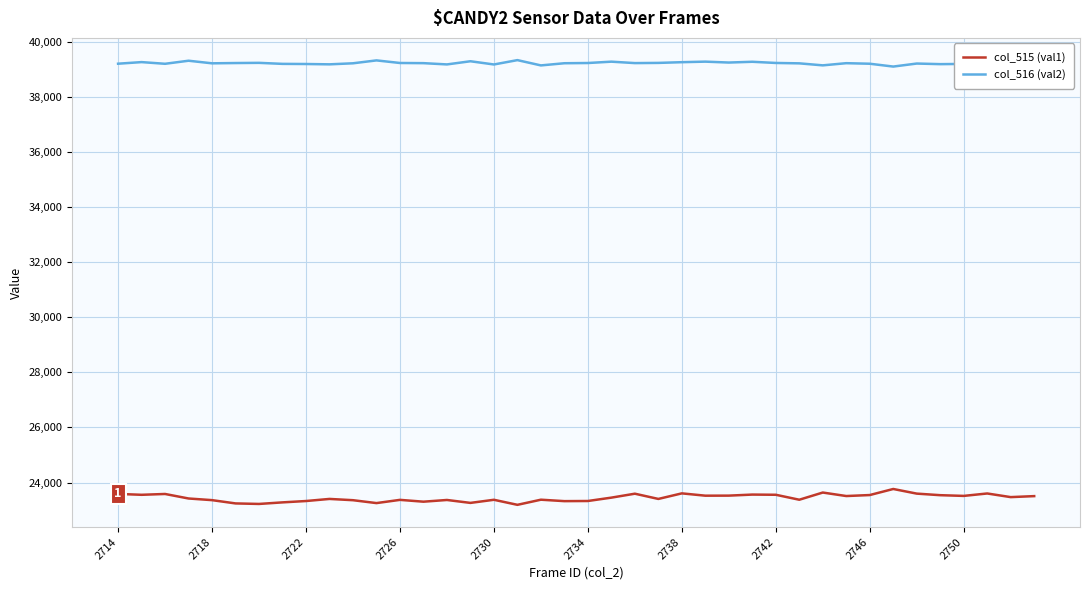

What is the difference between the maximum and minimum values in the col_515 (val1) series?

575